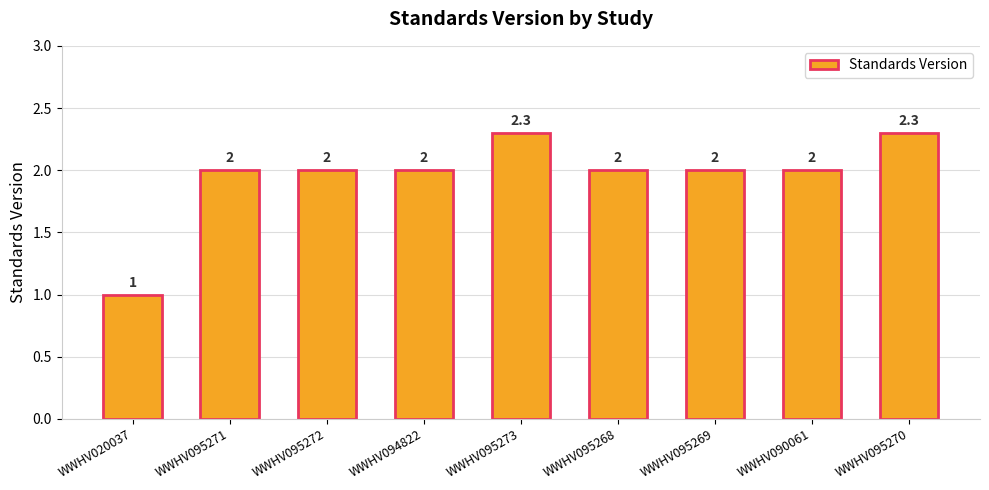

What position from the left is WWHV095271?

2